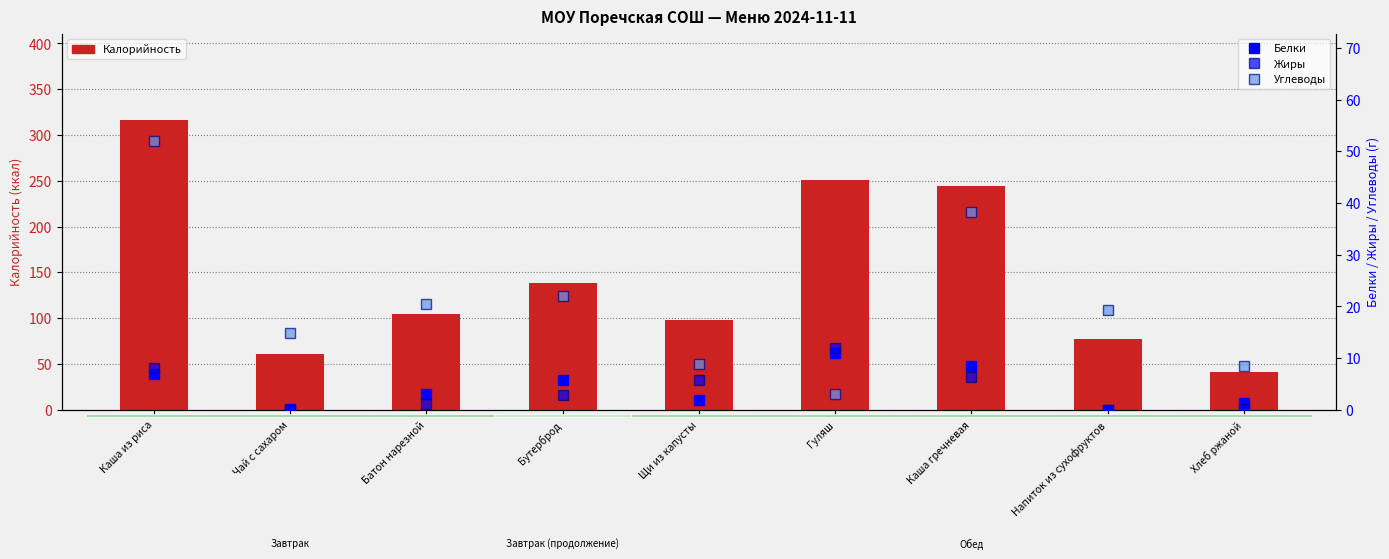

List the labels in order of Белки value, largest first.

Гуляш, Каша гречневая, Каша из риса, Бутерброд, Батон нарезной, Щи из капусты, Хлеб ржаной, Чай с сахаром, Напиток из сухофруктов